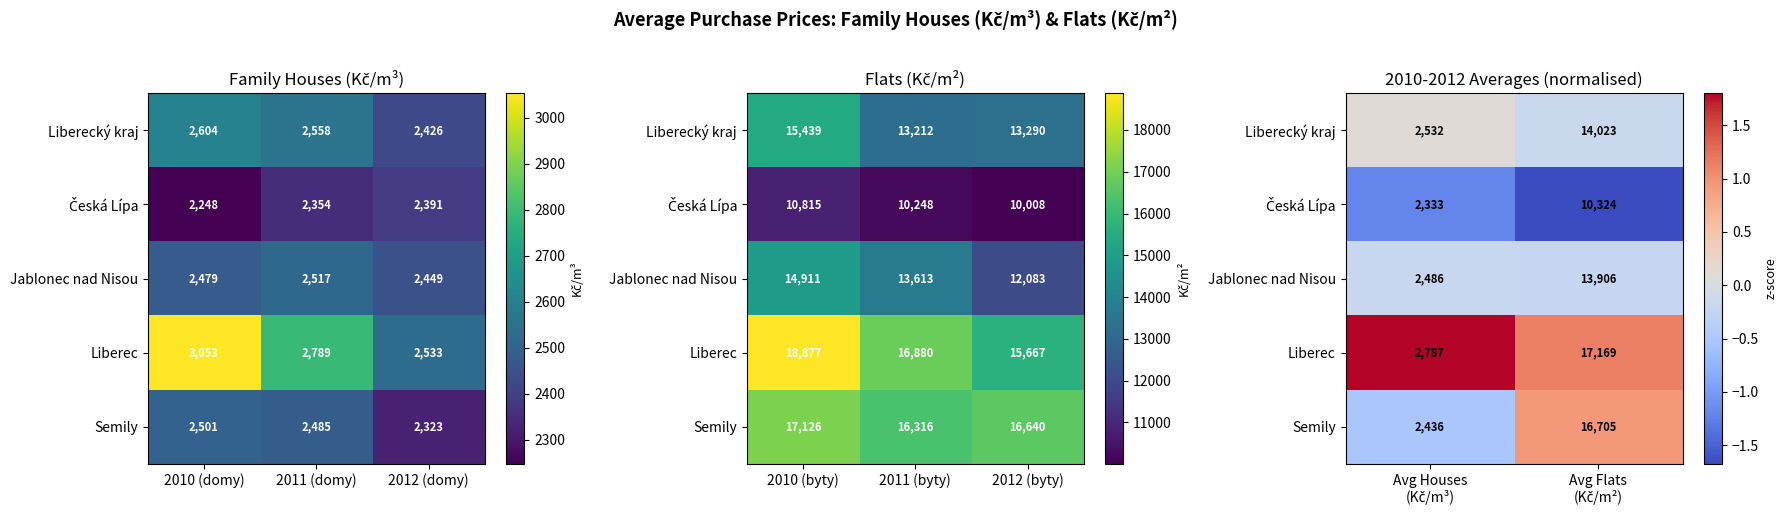

True or false: Semily has a value of 0.5 at Avg Flats (Kč/m²).

False